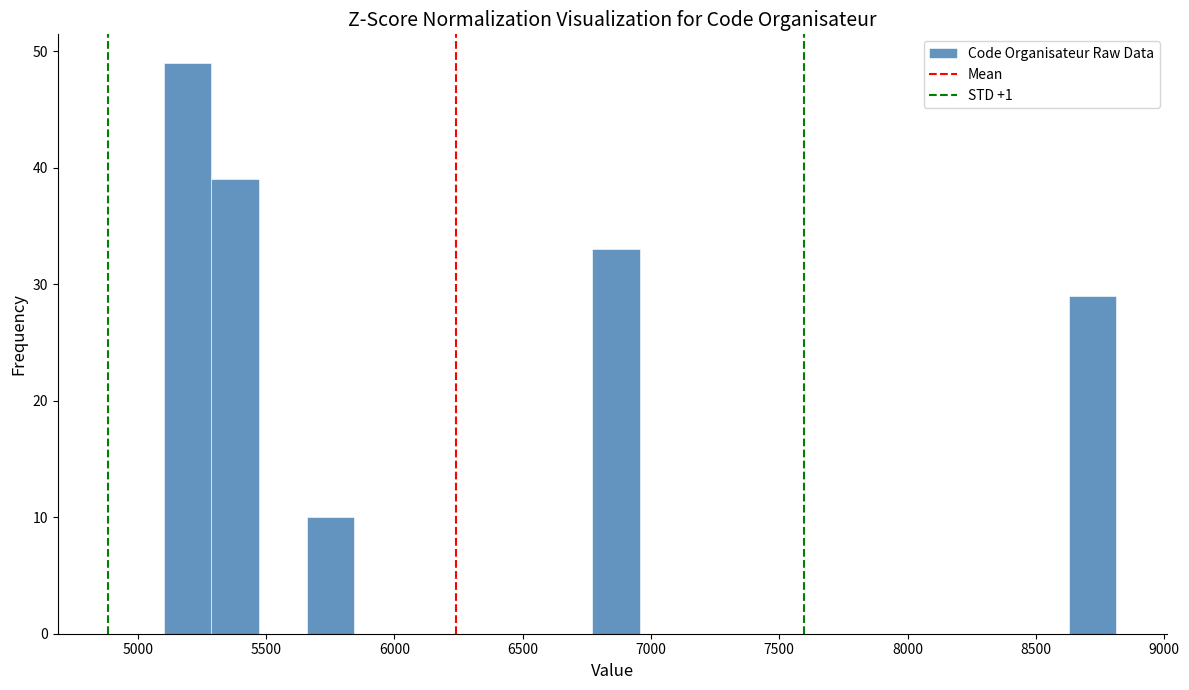

Read against the x-axis, roughly where is the centre of the tallest bar?

5200